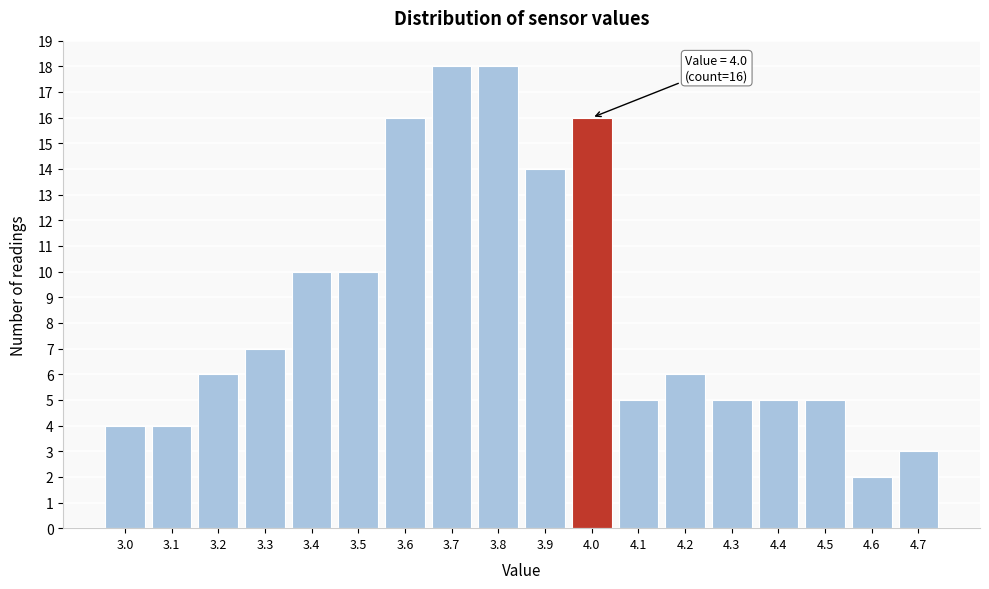

Reading left to right, transcribe all the data shown in this chart.

4	4	6	7	10	10	16	18	18	14	16	5	6	5	5	5	2	3